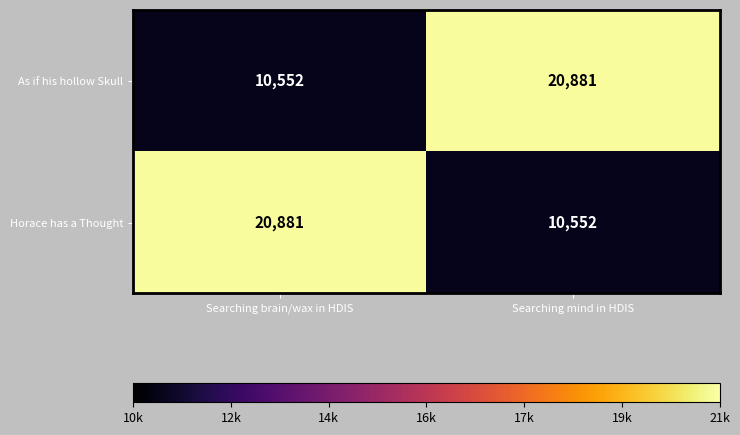

What is the minimum value shown in the chart?

10552